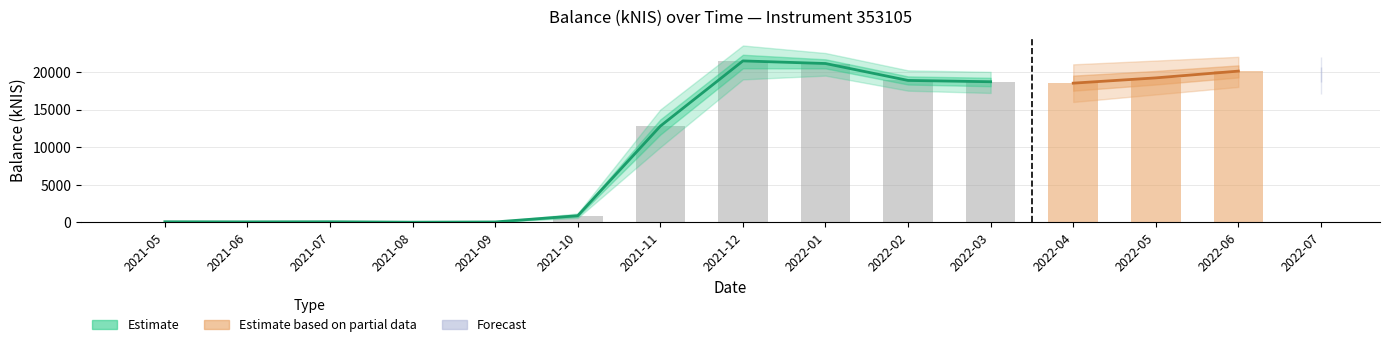

Are the bars horizontal?

No